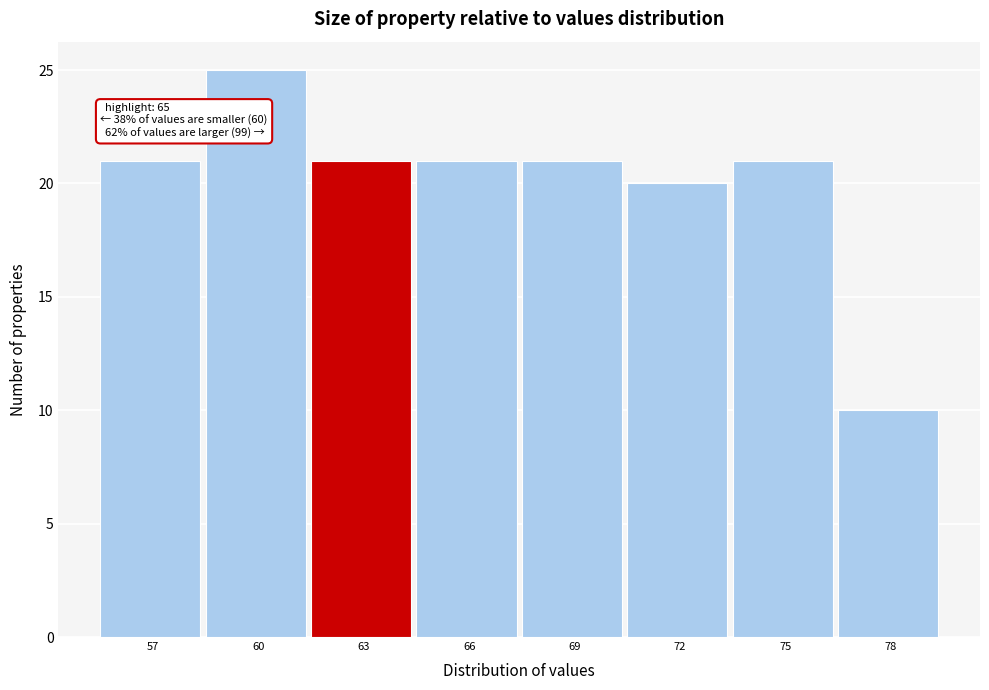

Reading right to left, list all the values displayed in this chart.

10	21	20	21	21	21	25	21